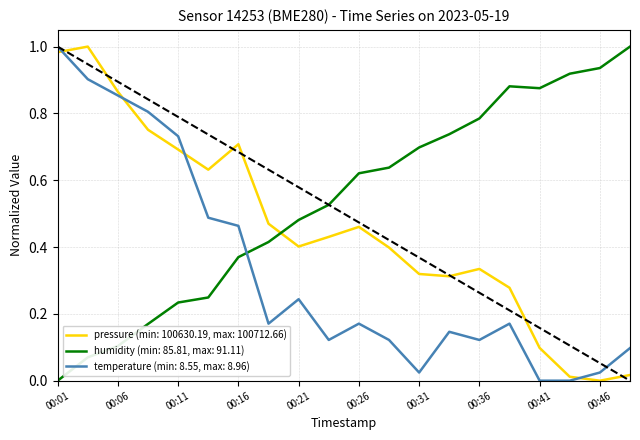

Which series has the largest total across all categories?

humidity (min: 85.81, max: 91.11)